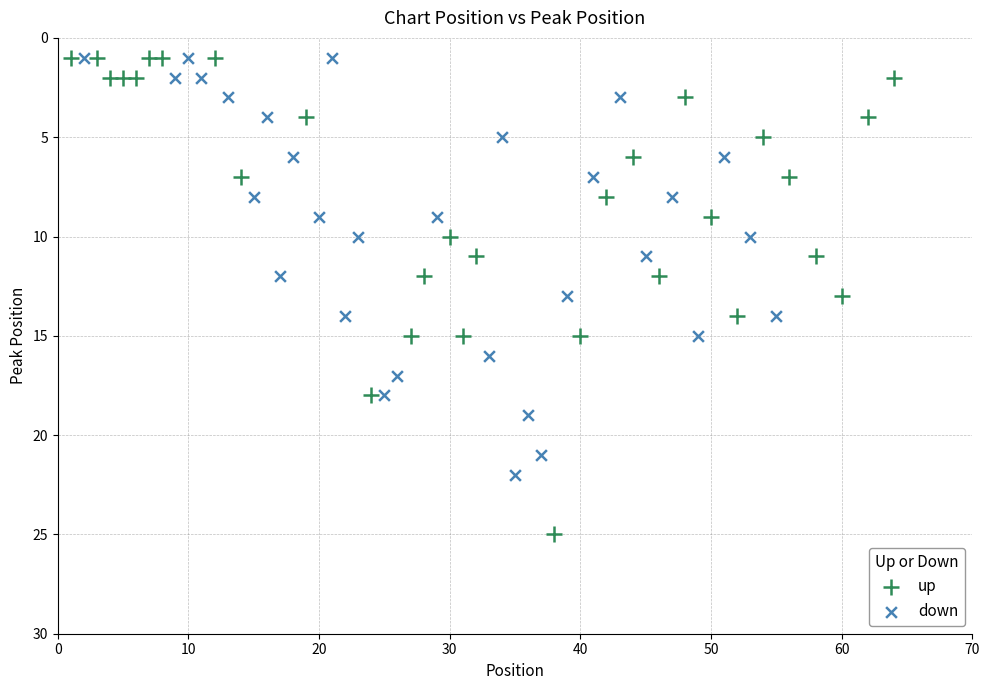

Which series has the widest spread of Y values?

up